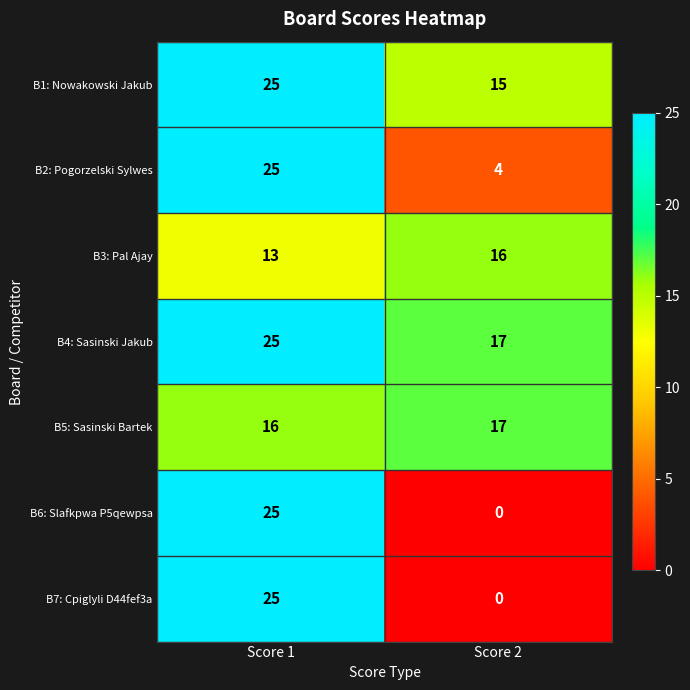

What is the spread (max minus min) of values at Score 2?

17